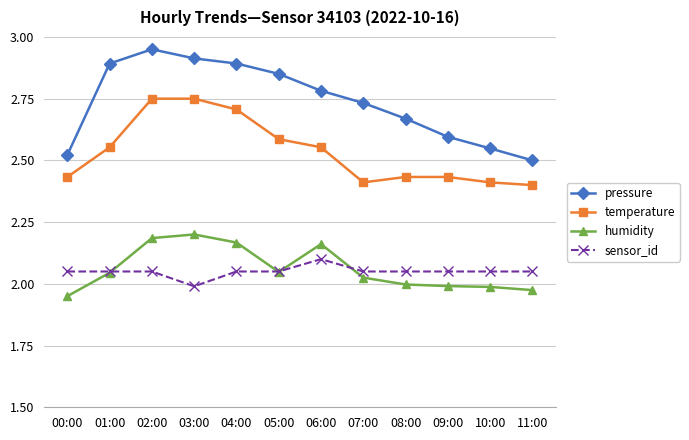

The sensor_id series shows 2.0 at 00:00. True or false?

True